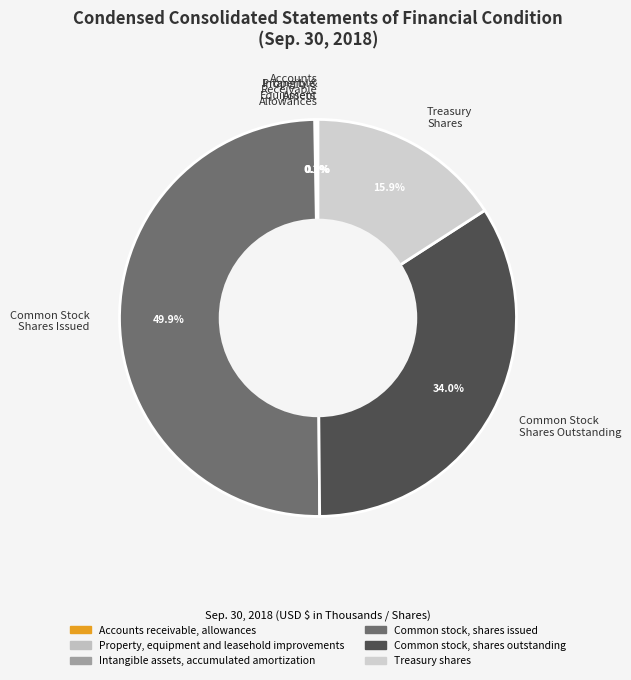

Between Common Stock Shares Issued and Common Stock Shares Outstanding, which is larger?

Common Stock Shares Issued